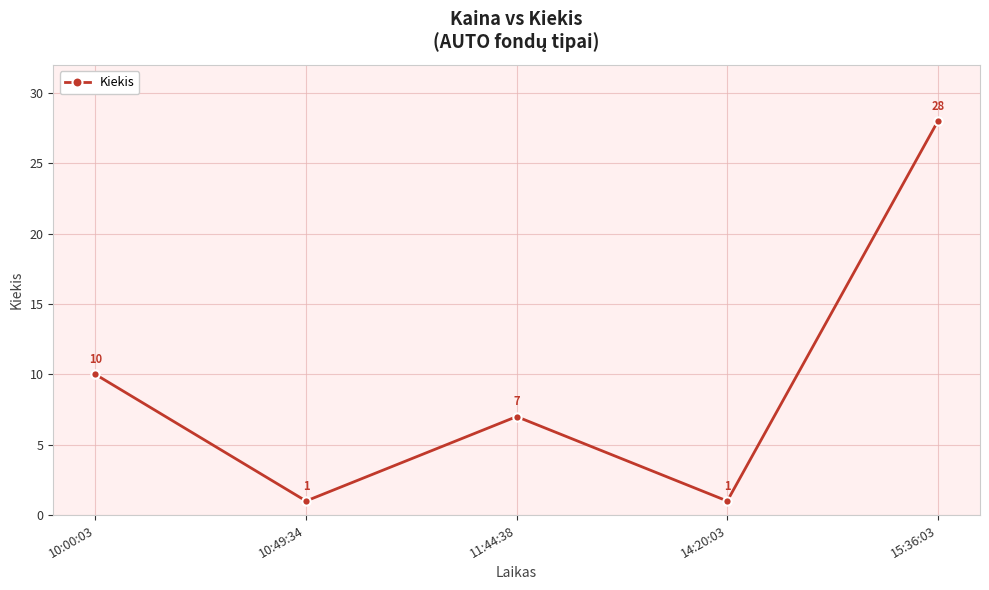

What is the difference between the maximum and minimum values?

27